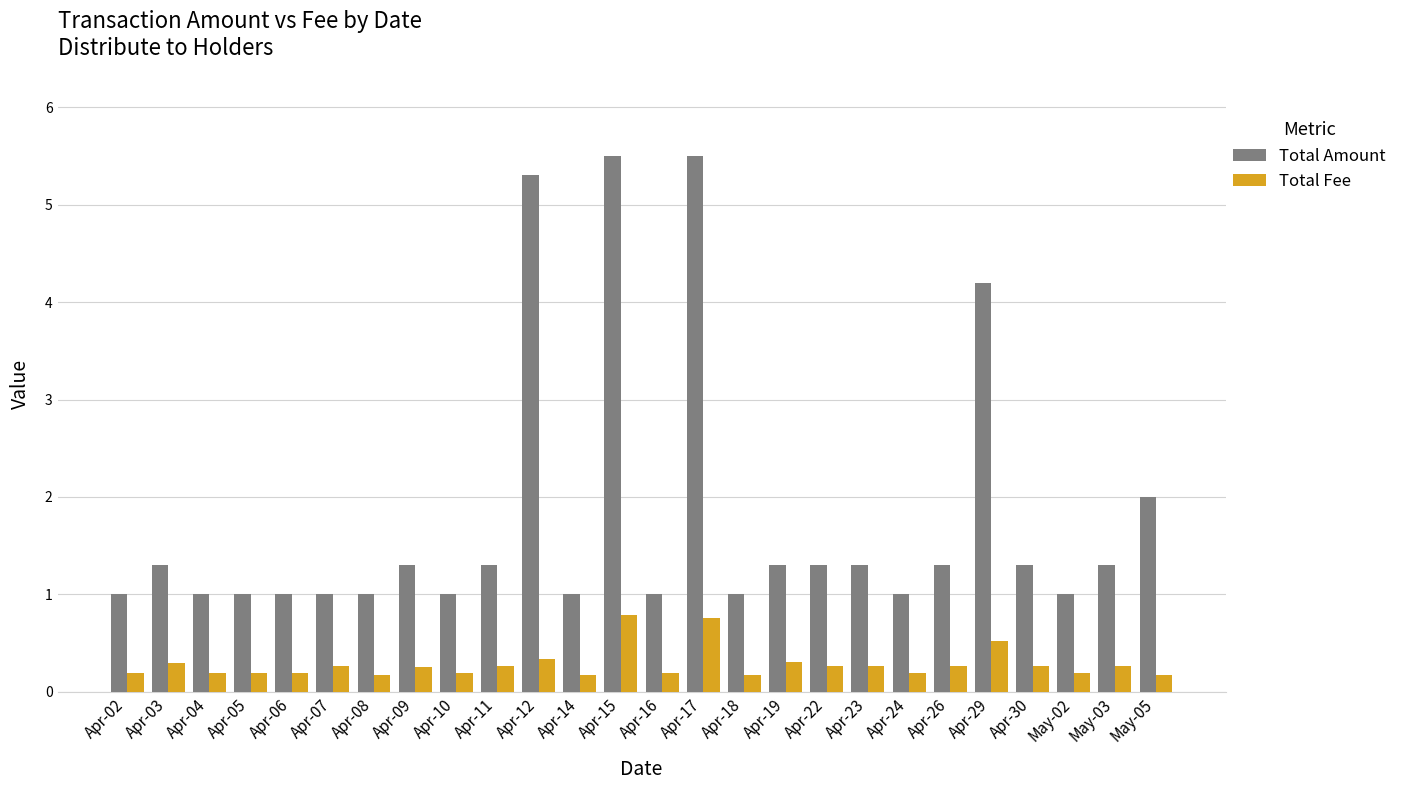

How many series are shown in this chart?

2